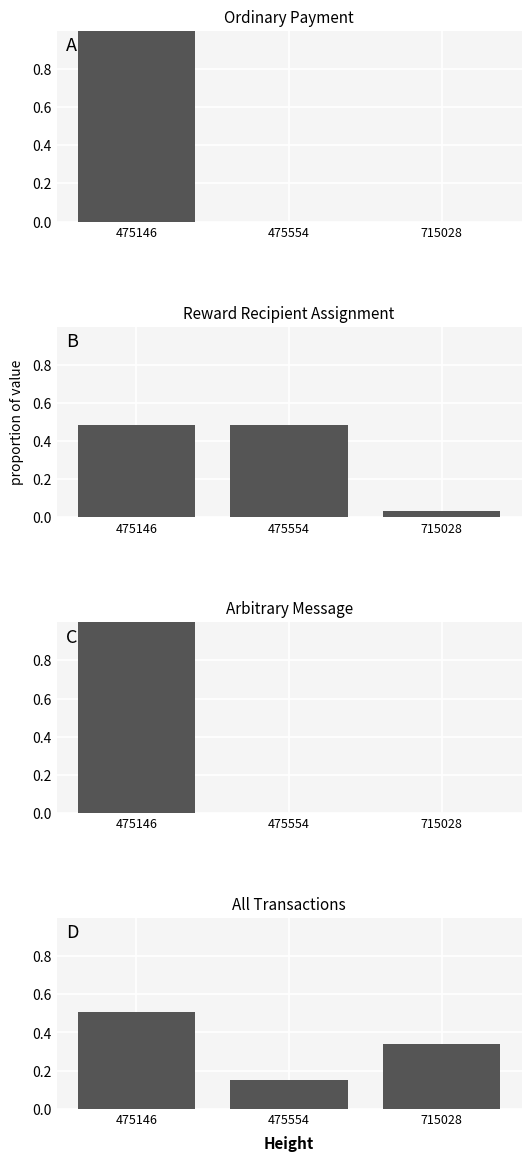

How many data points in C are above 0?

1